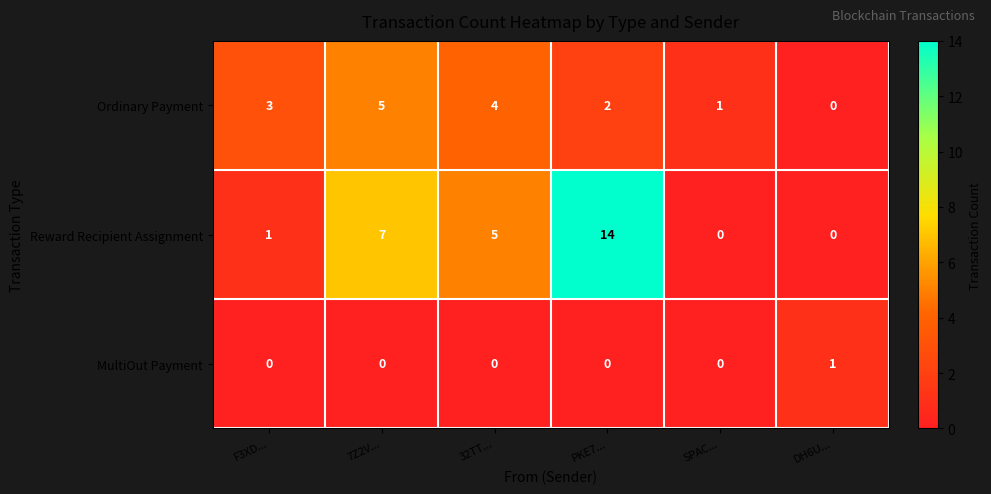

What is the maximum value shown in the chart?

14